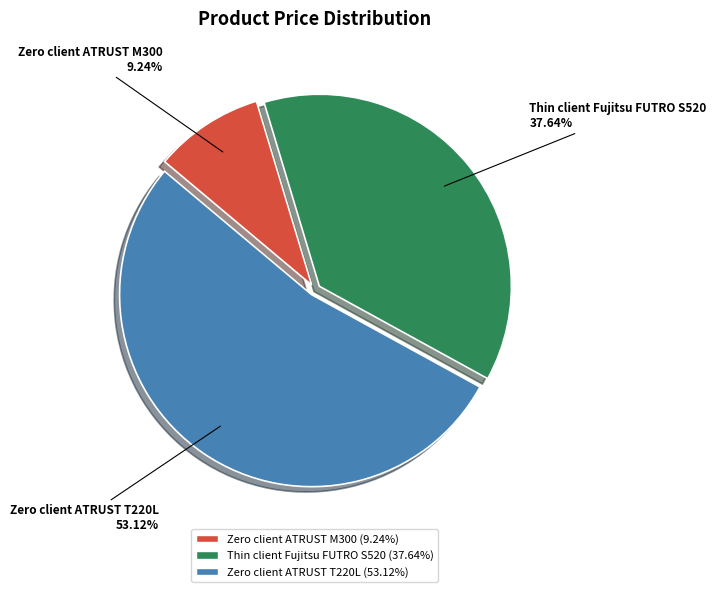

Which slice is the smallest?

Zero client ATRUST M300